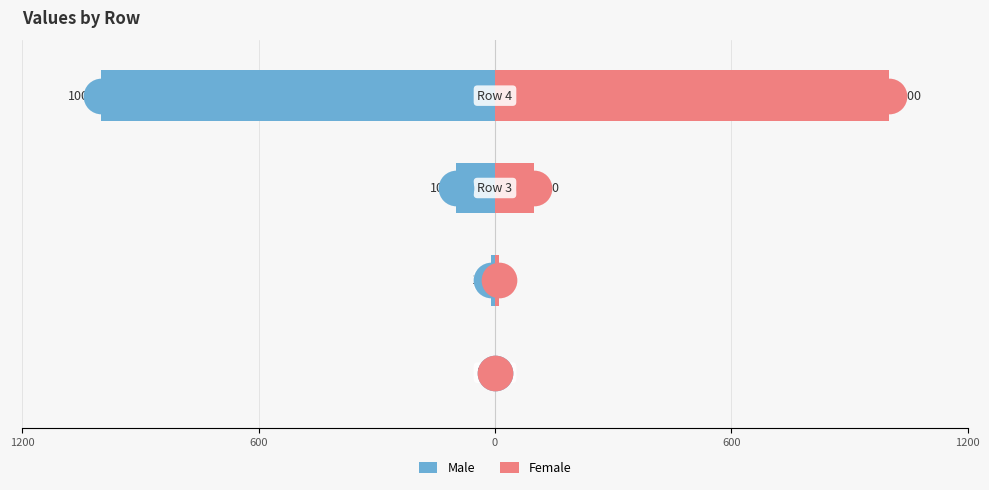

Which series has the largest total across all categories?

Female